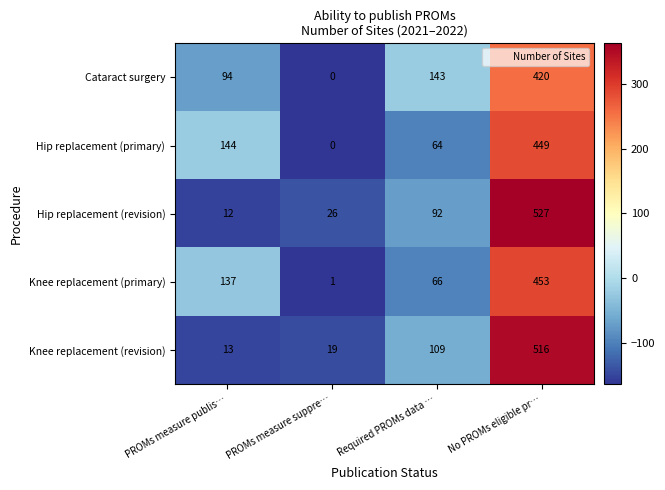

Count the number of categories in the chart.

4